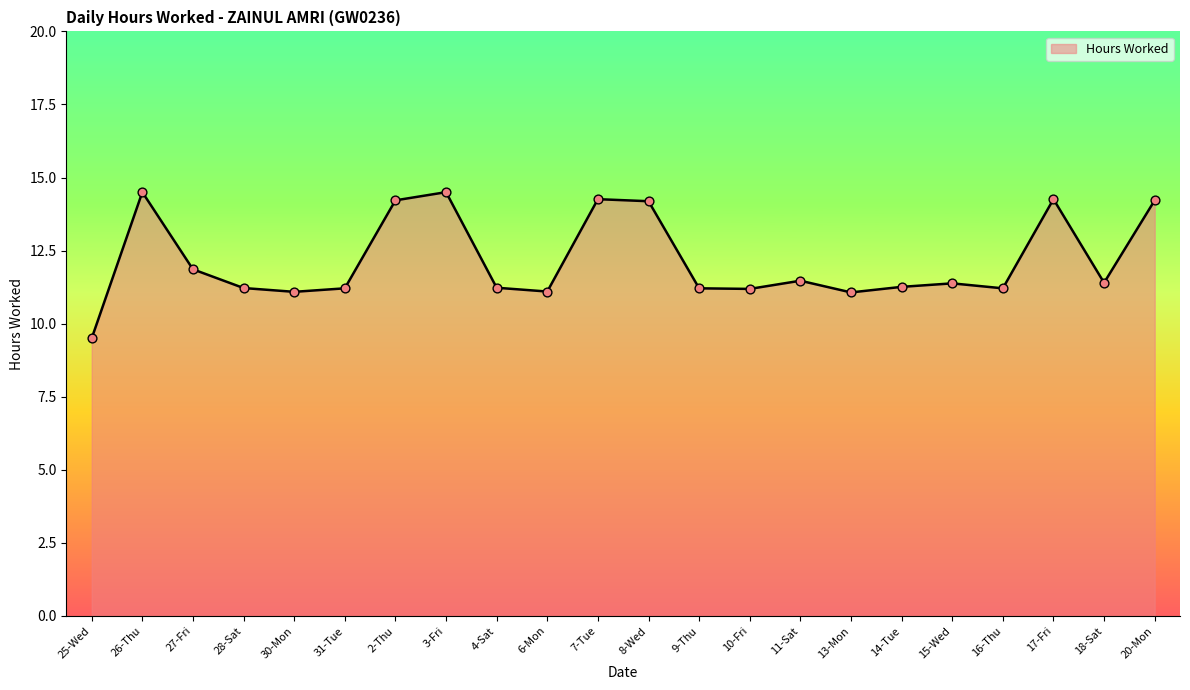

Between 7-Tue and 31-Tue, which is larger?

7-Tue